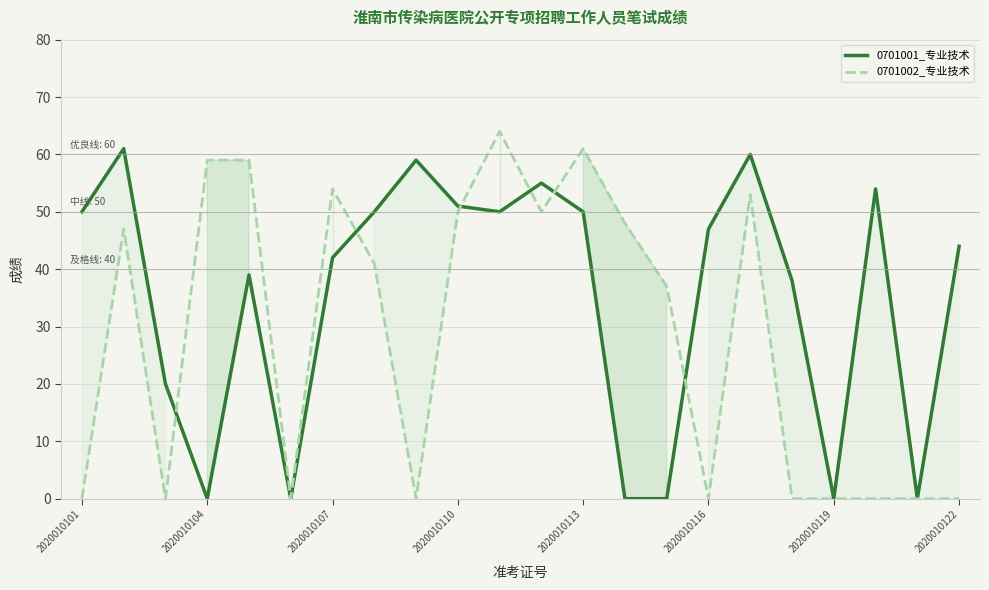

What is the total value across all series at 2020010104?

59